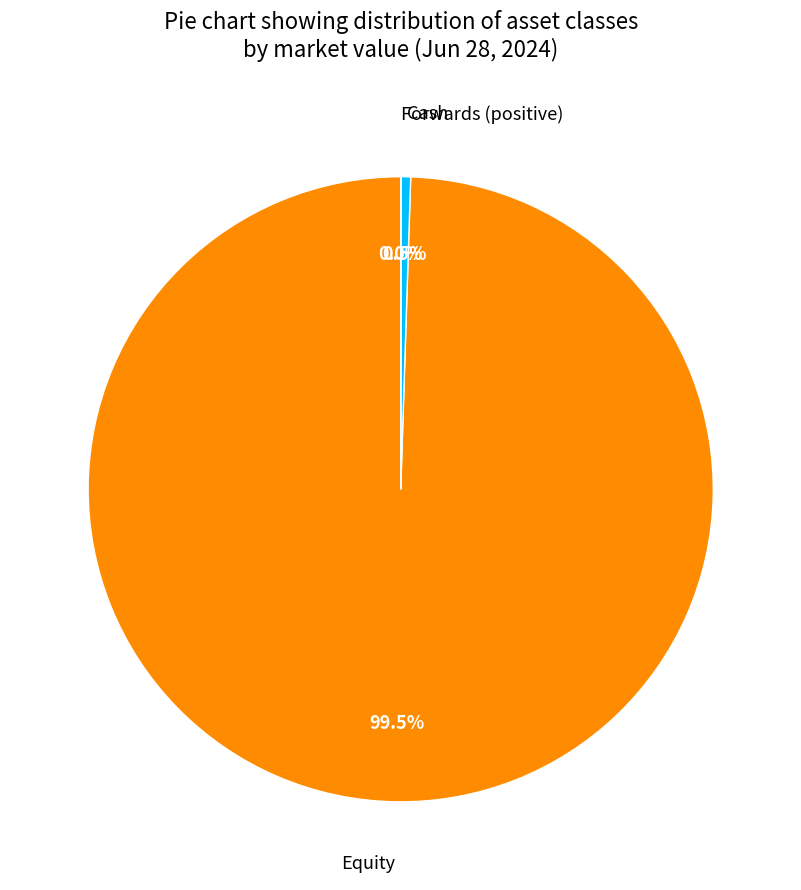

Is there a majority slice in this chart?

Yes